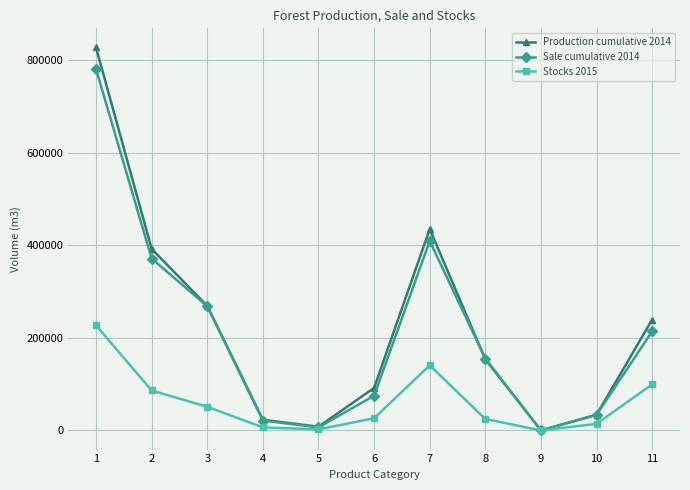

True or false: Production cumulative 2014 has more than 0 interior local peaks.

True